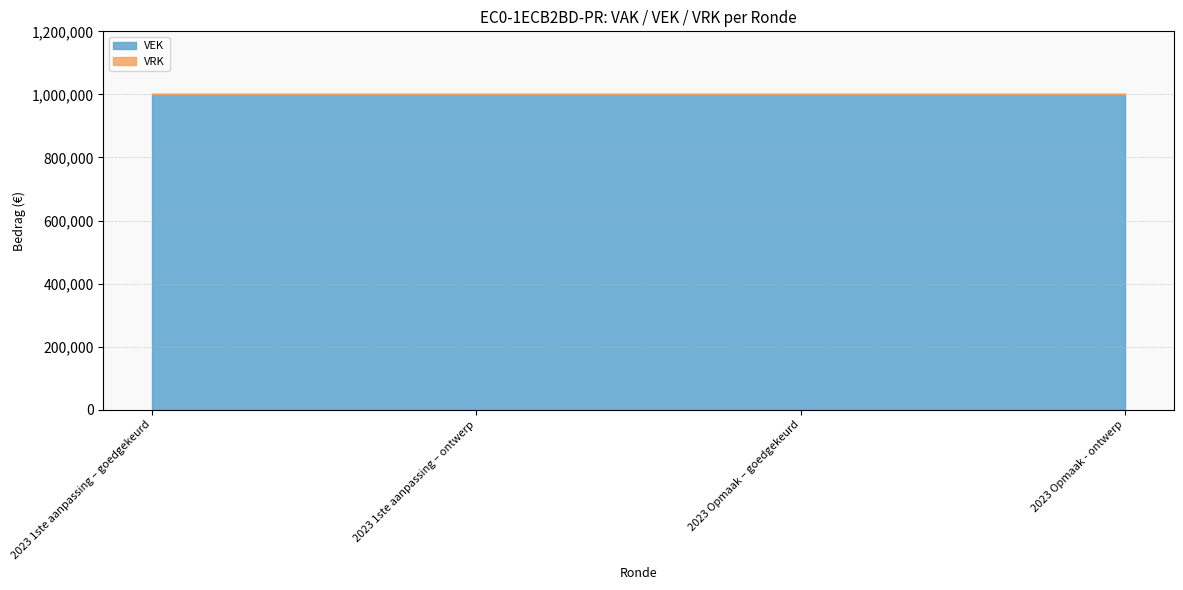

How many lines are shown in the chart?

2